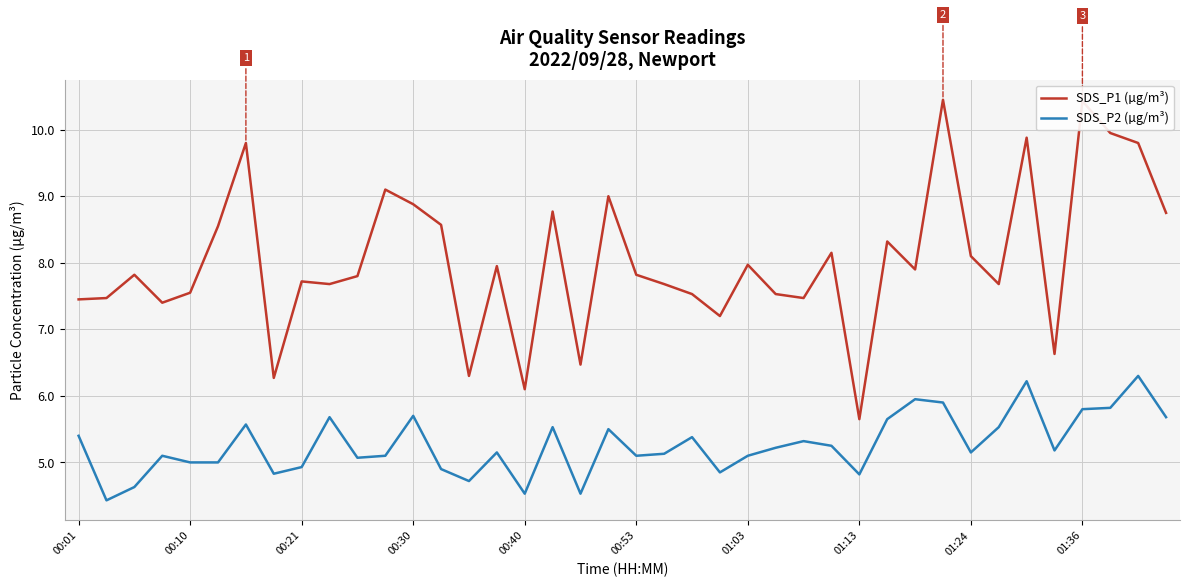

What is the lowest value of the SDS_P1 (µg/m³) series?

5.7